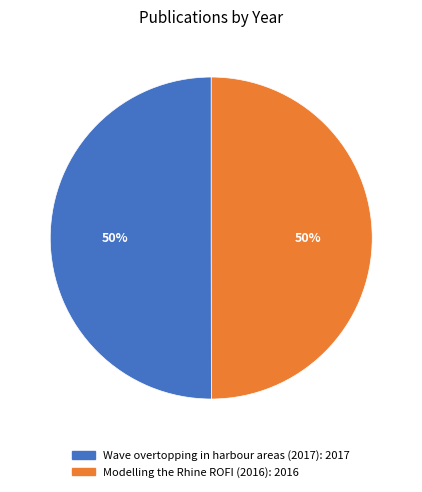

True or false: Modelling the Rhine ROFI (2016) accounts for 56% of the total.

False